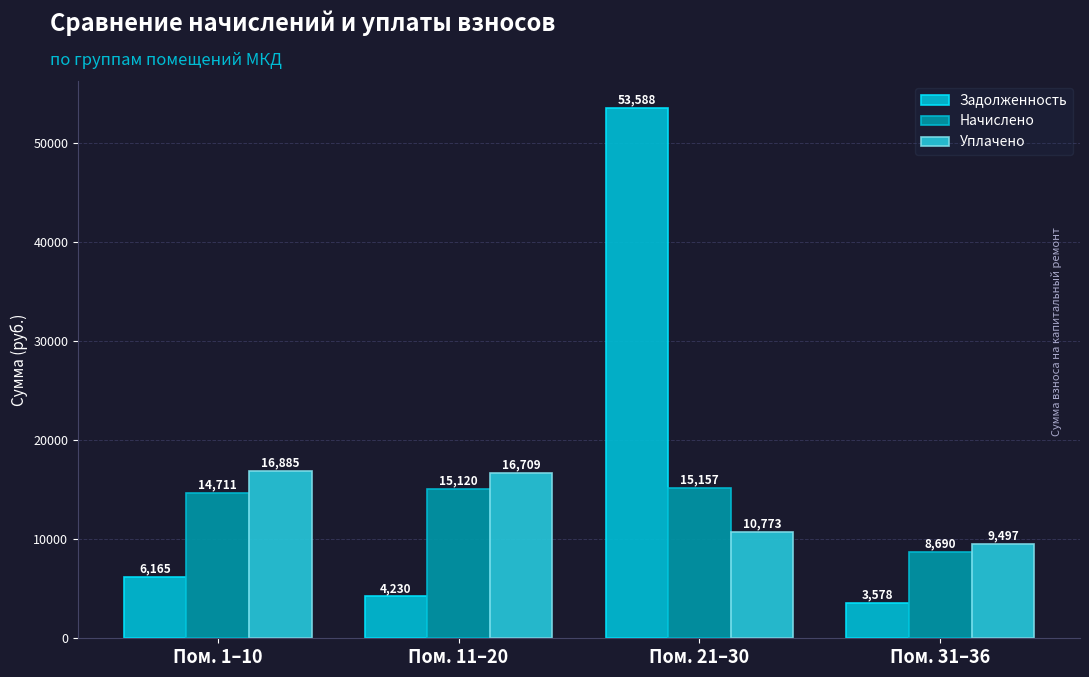

The Начислено series shows 14711.2 at Пом. 1–10. True or false?

True